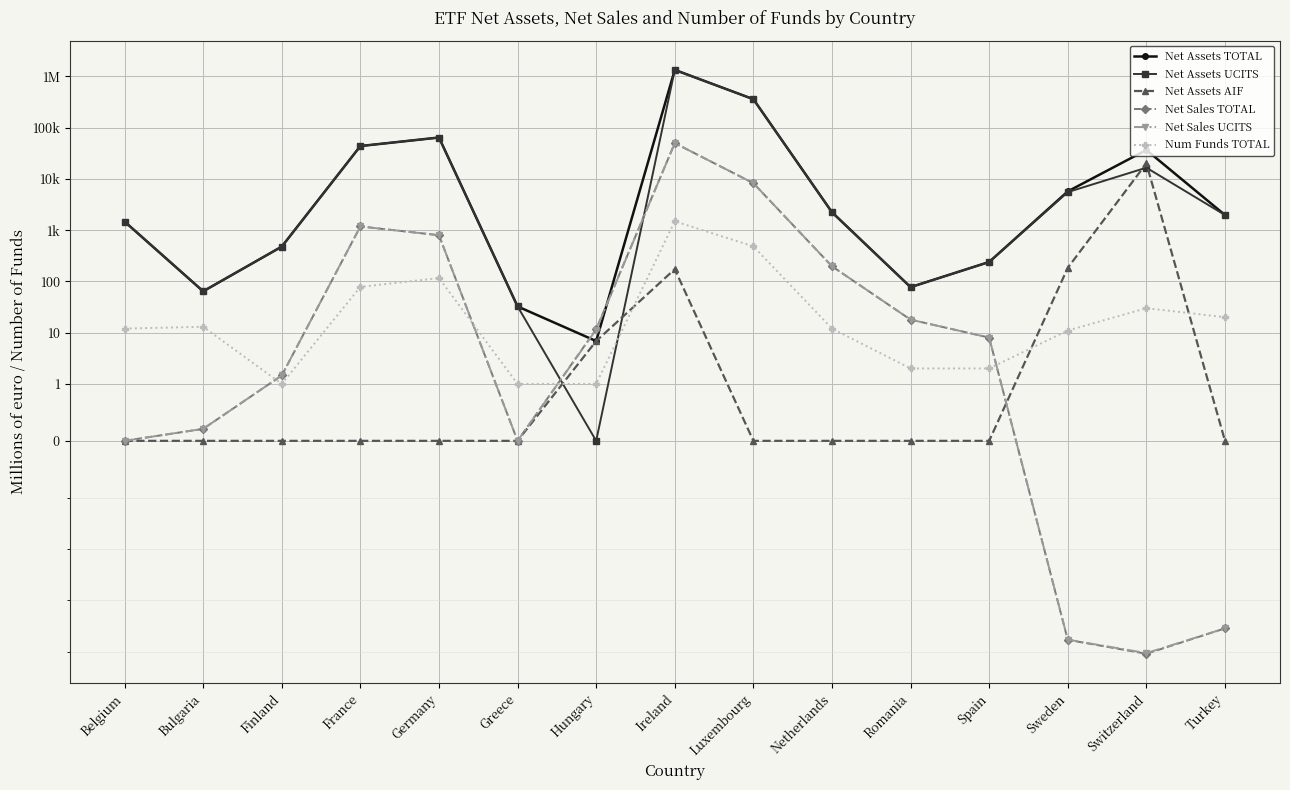

In Net Sales TOTAL, how many points are lower than both neighbors (excluding endpoints)?

2